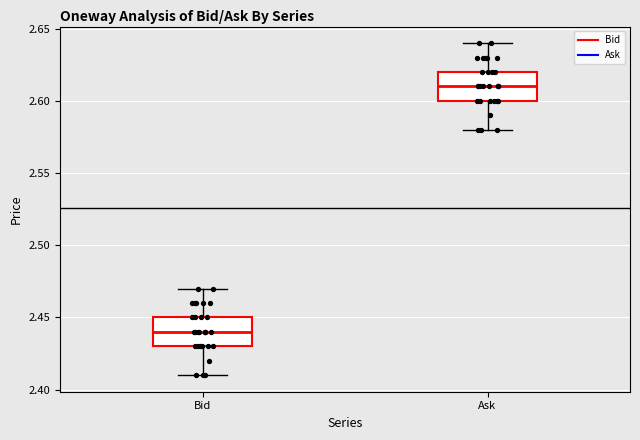

Reading left to right, read every box against the y-axis: the position of its median line, the range the box covers, and the ends of its whiskers. The values are not printed on the chart, so give them approximately, as read against the axis.

Bid: median 2.44, box 2.43 to 2.45, whiskers 2.41 to 2.47
Ask: median 2.61, box 2.60 to 2.62, whiskers 2.58 to 2.64